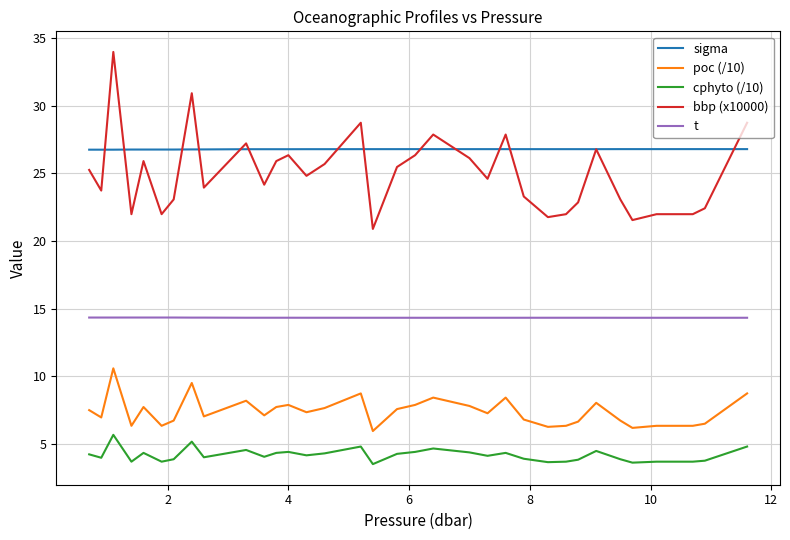

List the series in order of their peak value, lowest first.

cphyto (/10), poc (/10), t, sigma, bbp (x10000)